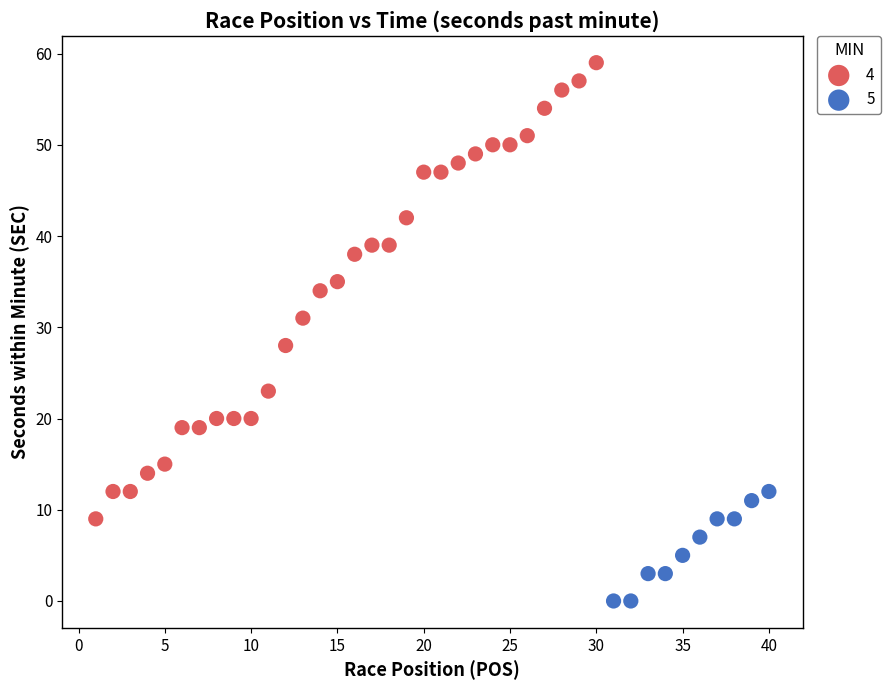

Which series reaches the minimum Y coordinate?

5